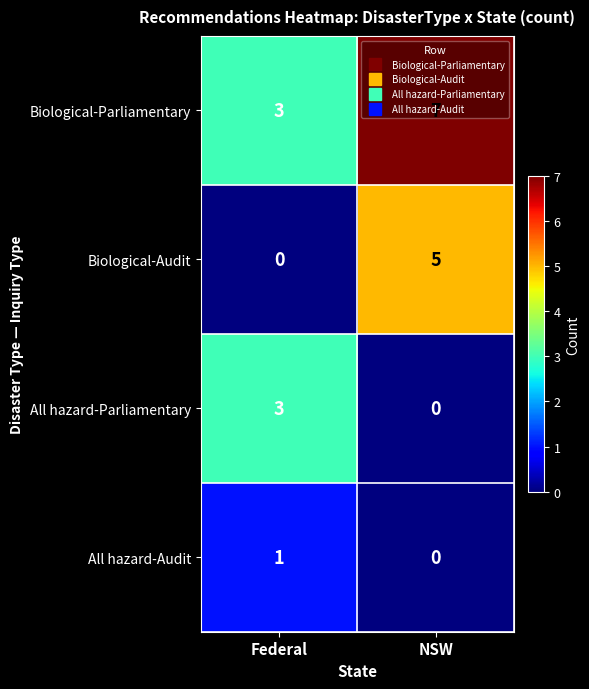

Rank the series by their average value, from highest to lowest.

Biological-Parliamentary, Biological-Audit, All hazard-Parliamentary, All hazard-Audit